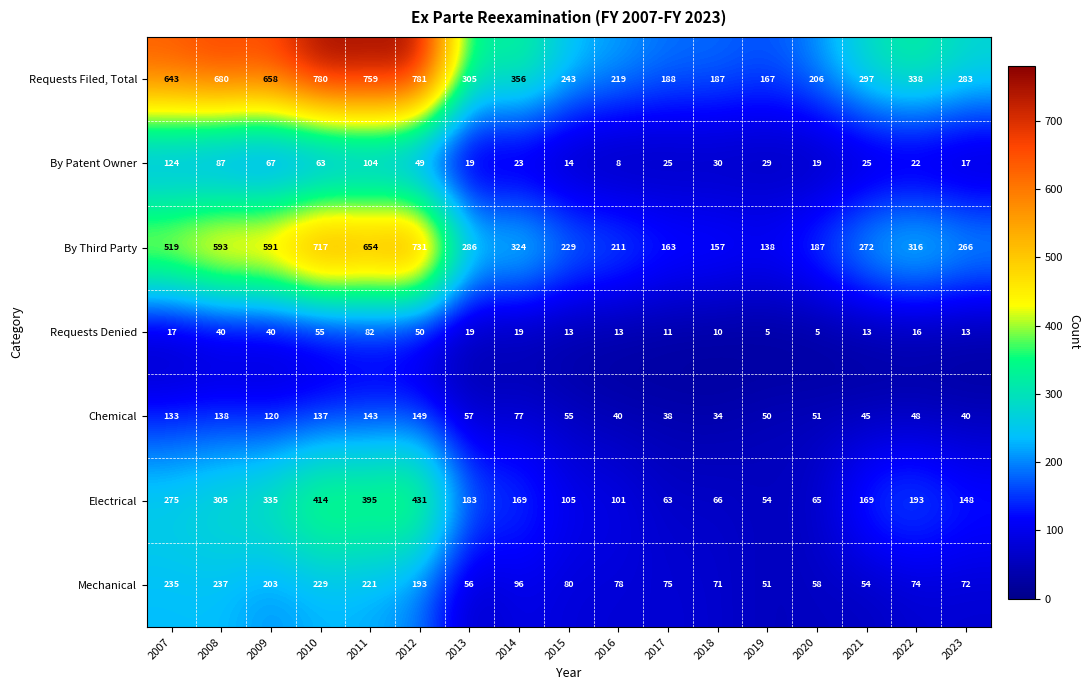

What is the smallest value displayed?

5